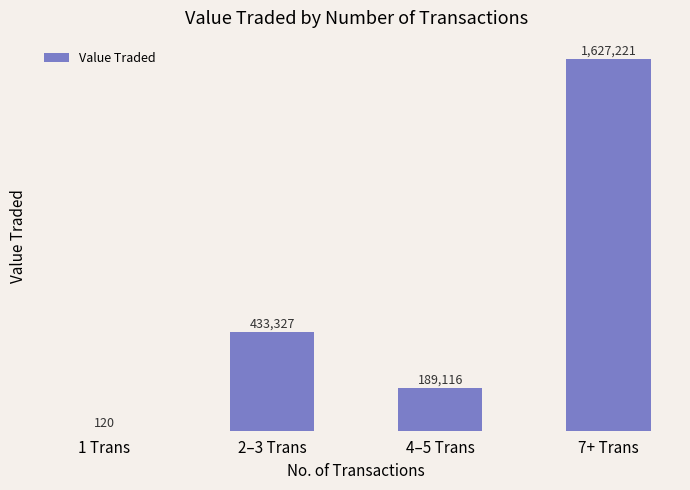

Approximately how many times larger is the value at 7+ Trans compared to 2–3 Trans?

3.8